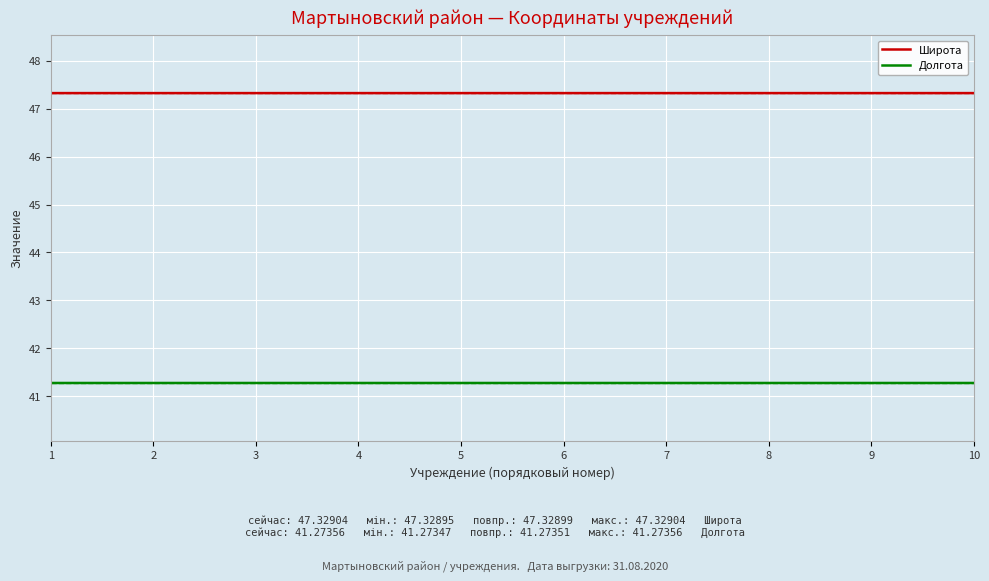

True or false: Широта and Долгота intersect in this chart.

False